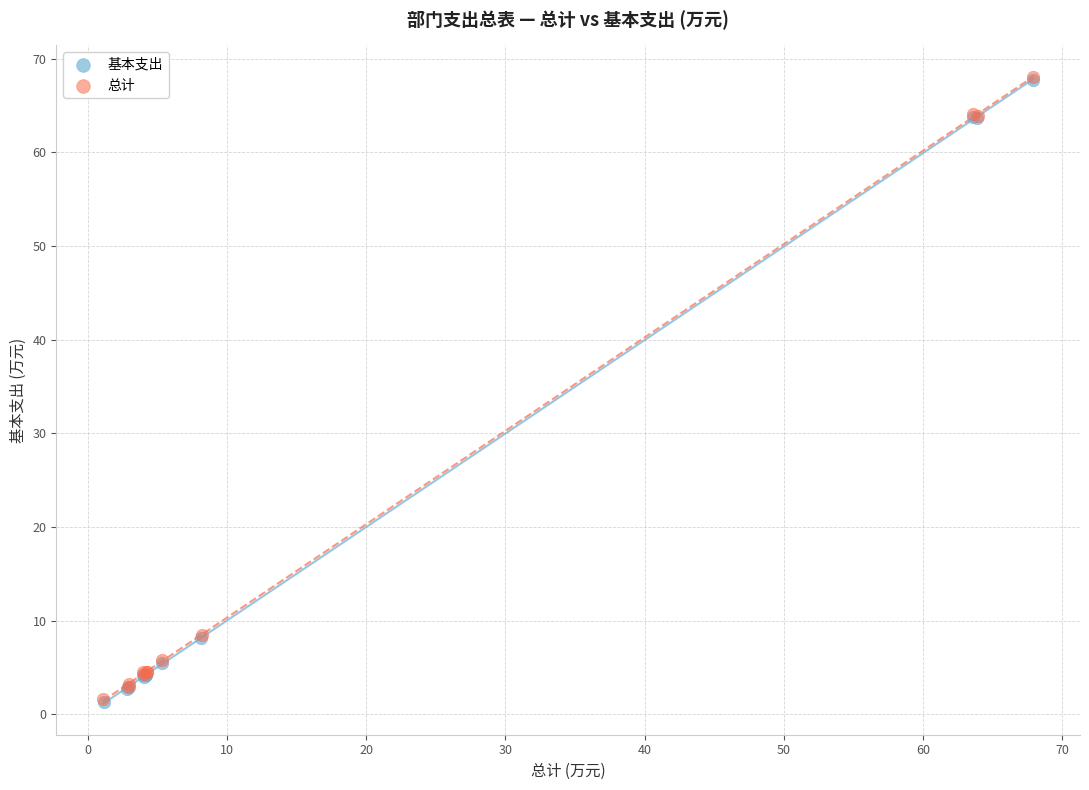

What are all the series names shown in the legend?

基本支出, 总计